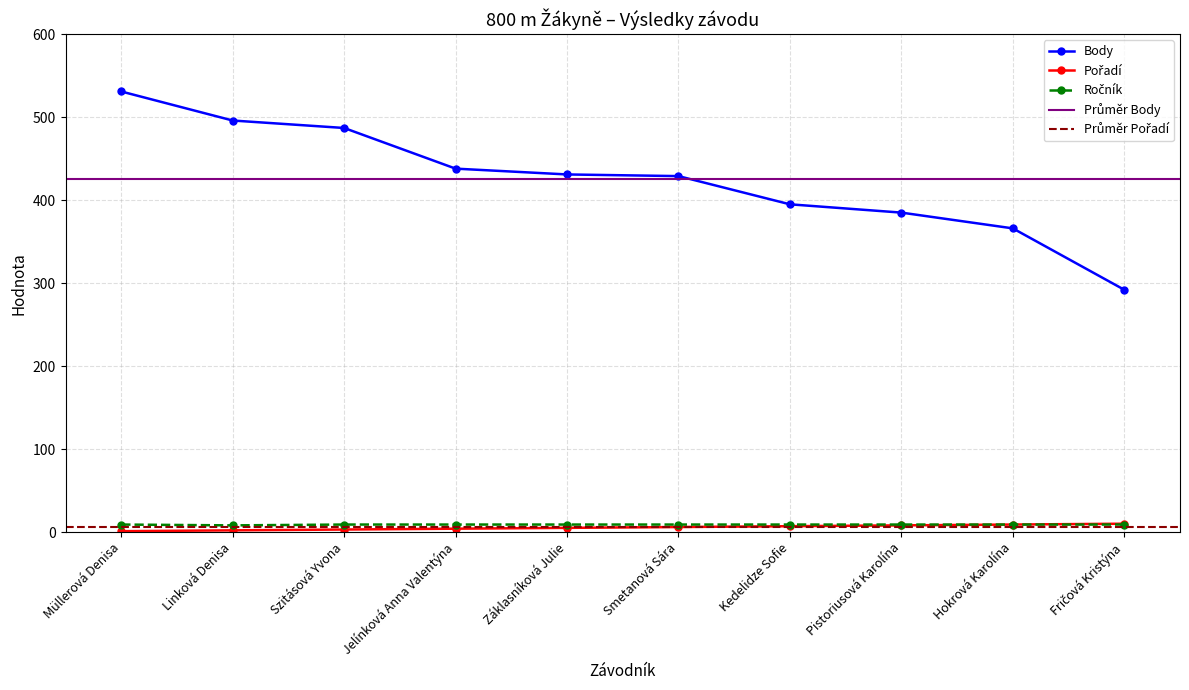

What is the difference between the second highest and minimum values in the Ročník series?

1